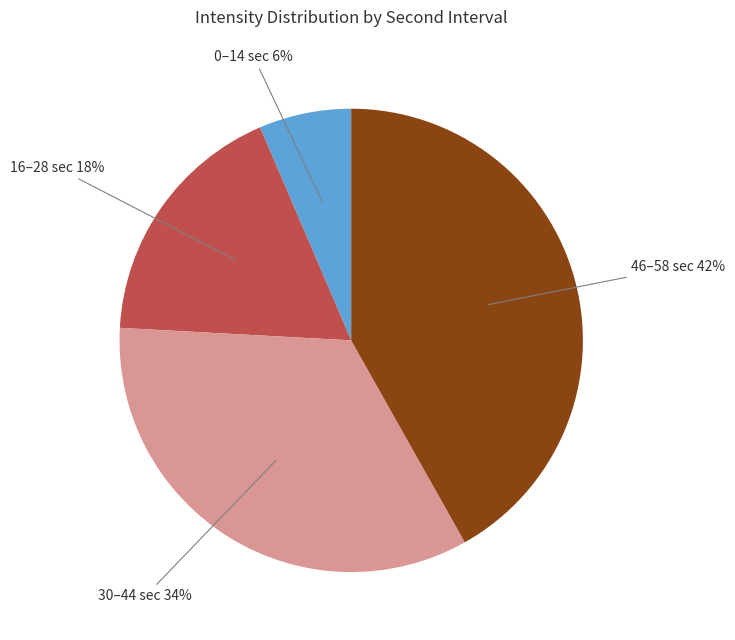

Is there a majority slice in this chart?

No